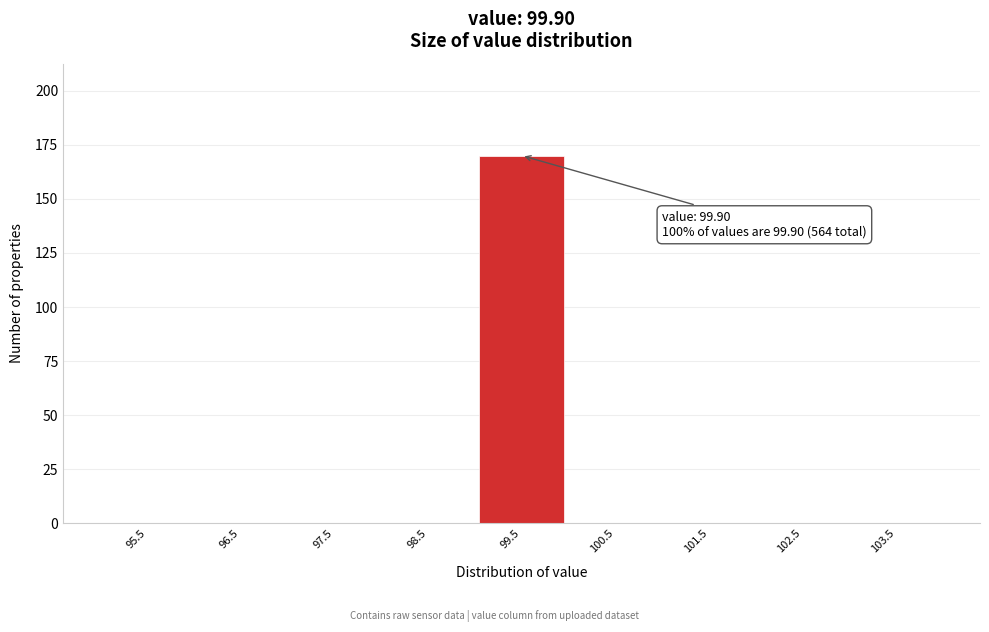

Reading right to left, list all the values displayed in this chart.

103.5=0	102.5=0	101.5=0	100.5=0	99.5=170	98.5=0	97.5=0	96.5=0	95.5=0